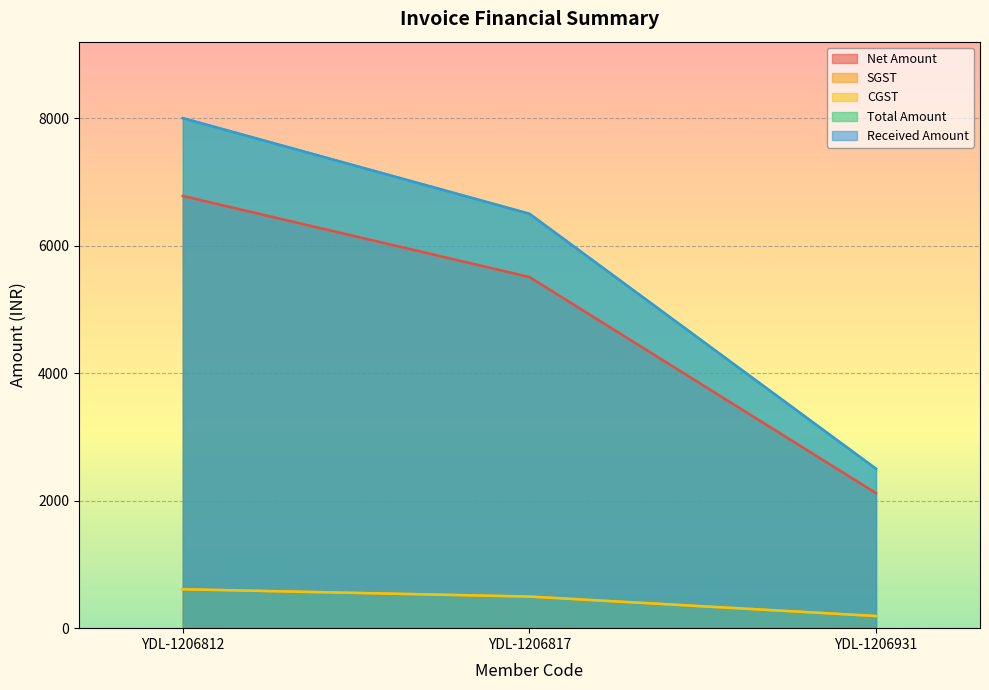

At how many categories does at least one series exceed 6178?

2